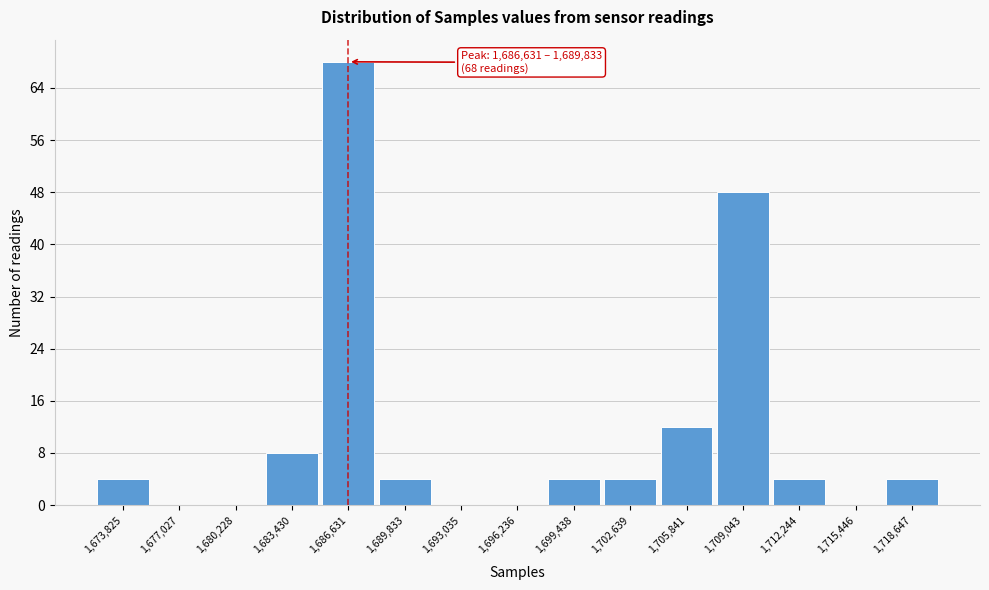

Reading left to right, transcribe all the data shown in this chart.

1,673,825=4	1,677,027=0	1,680,228=0	1,683,430=8	1,686,631=68	1,689,833=4	1,693,035=0	1,696,236=0	1,699,438=4	1,702,639=4	1,705,841=12	1,709,043=48	1,712,244=4	1,715,446=0	1,718,647=4